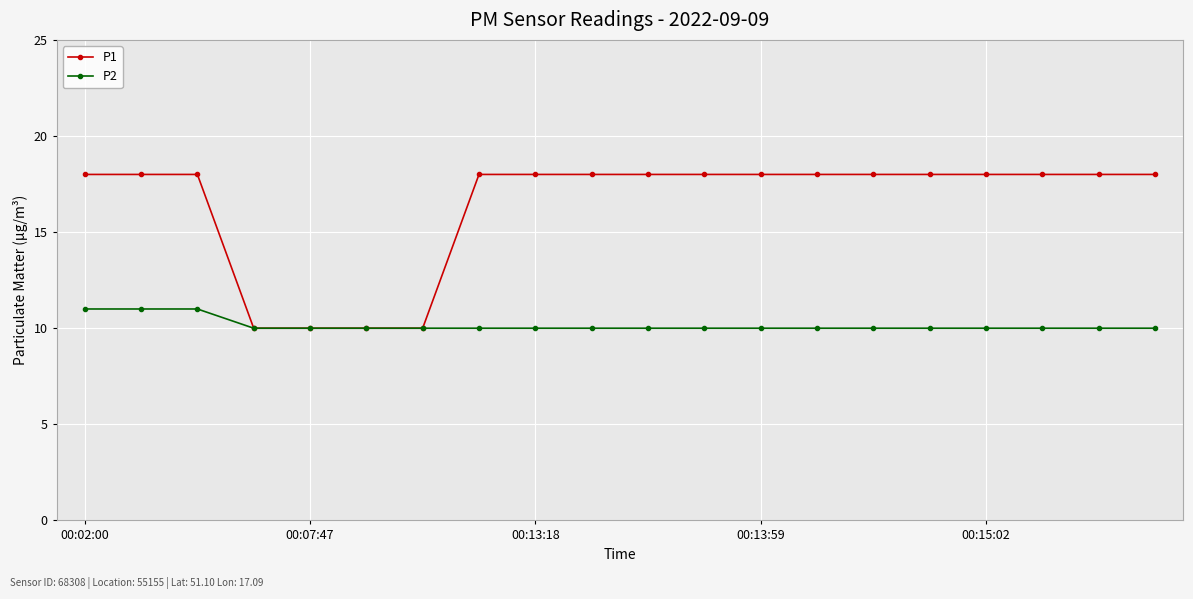

How many distinct data groups are displayed?

2